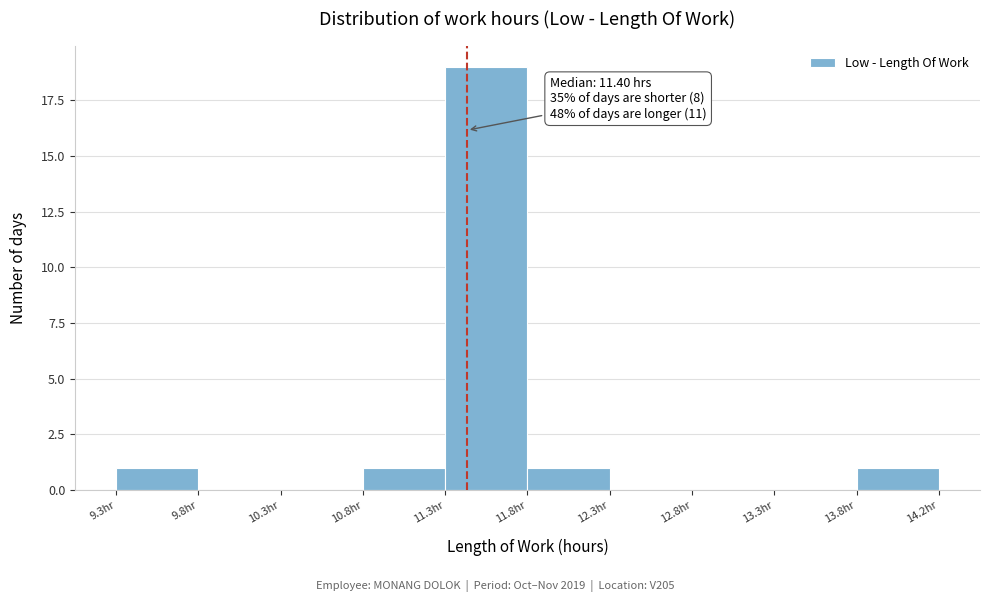

Which range on the x-axis has the tallest bar?

11.25 to 11.75